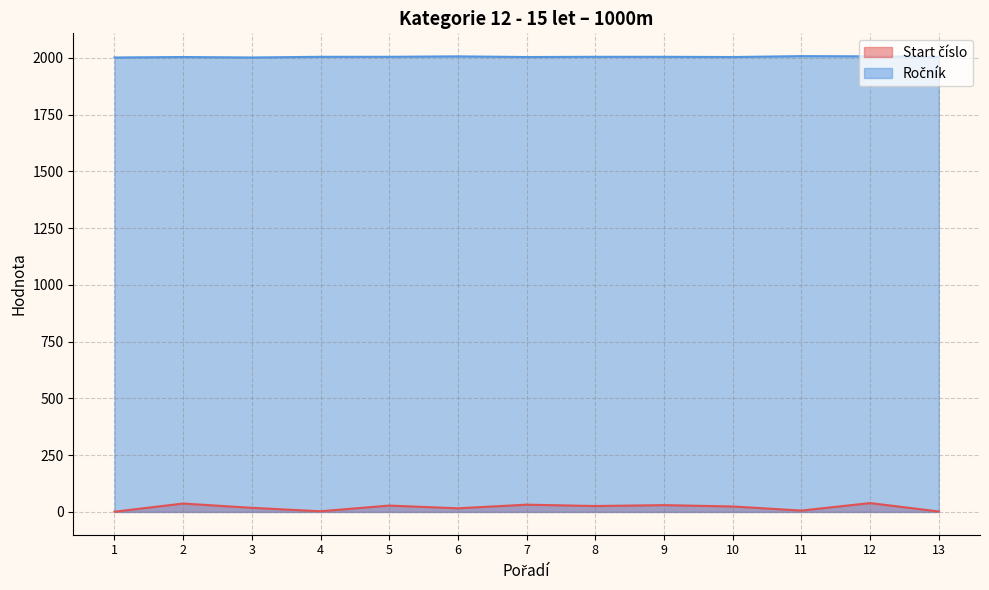

How many lines are shown in the chart?

2